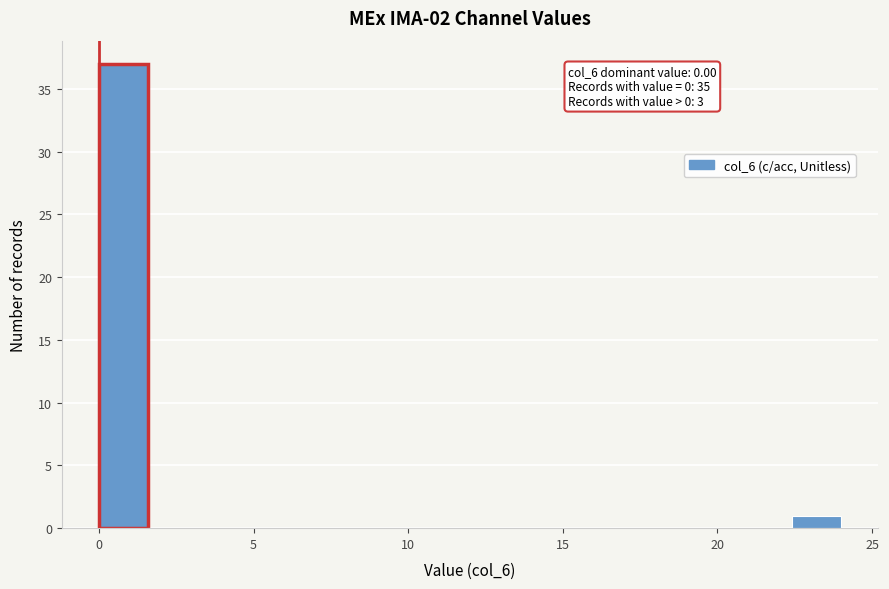

Around what value on the x-axis is the tallest bar? Give the approximate position of its centre, as read against the axis.

1.0